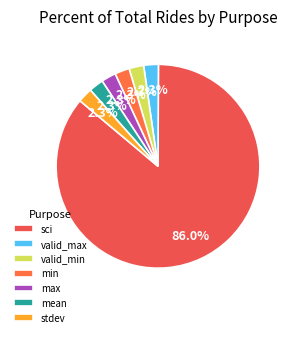

To the nearest percent, what is the combined percentage of valid_max and stdev?

5%